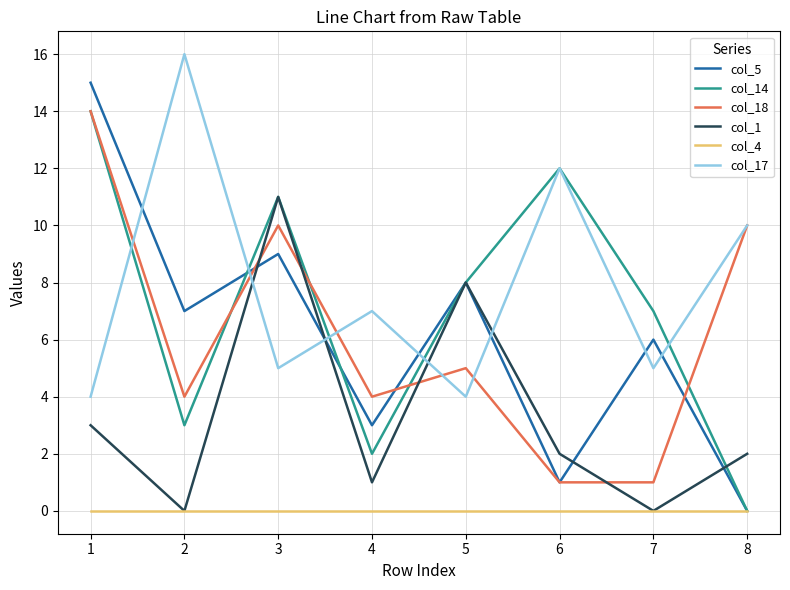

Between which two adjacent categories do col_5 and col_18 first intersect?

2 and 3